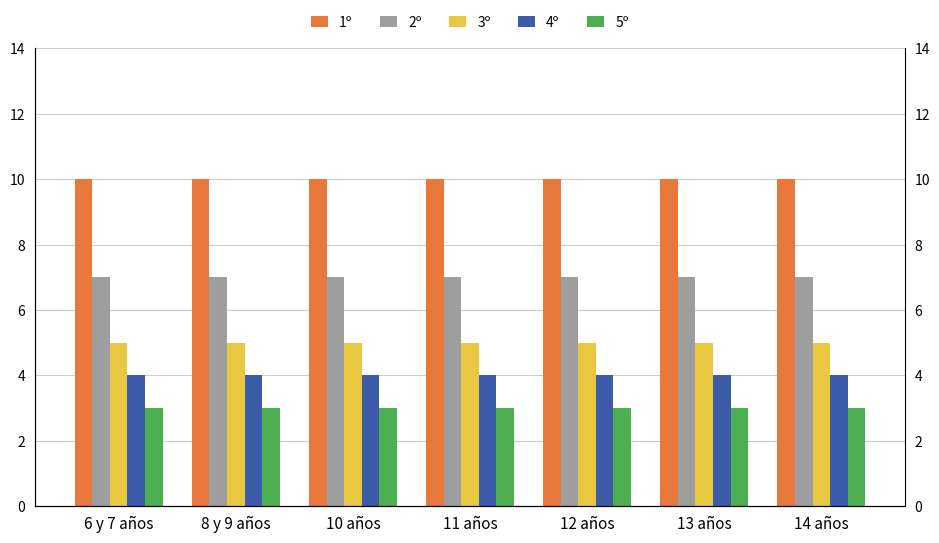

What is the smallest value displayed?

3